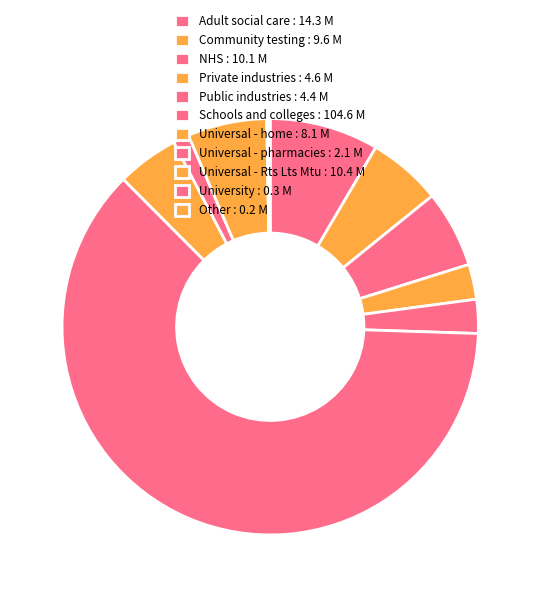

What is the ratio of the value at Community testing to the value at NHS?

1.0